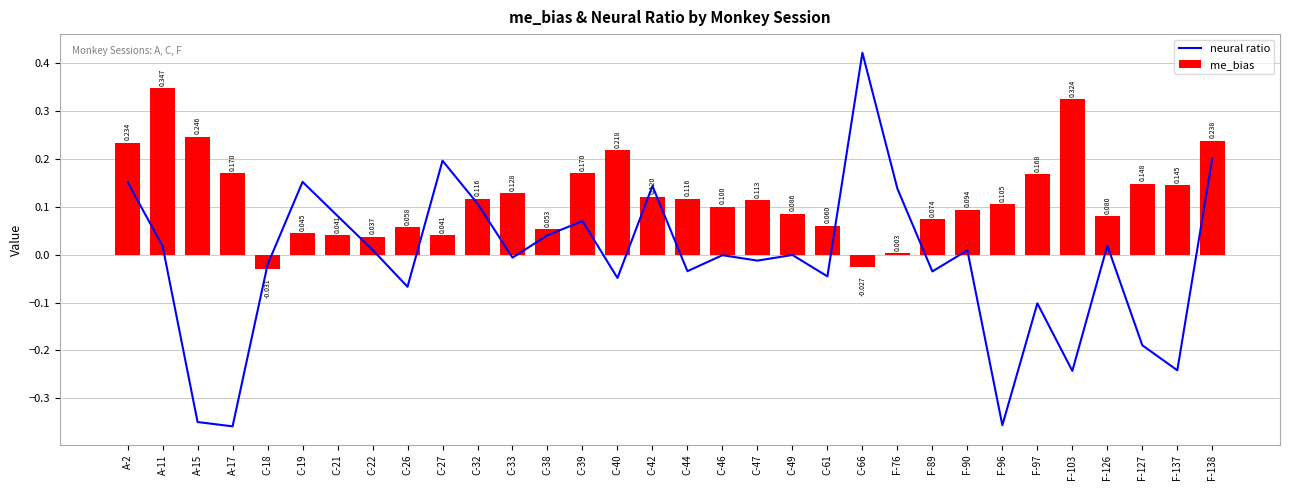

Which series has the widest spread of values?

neural ratio